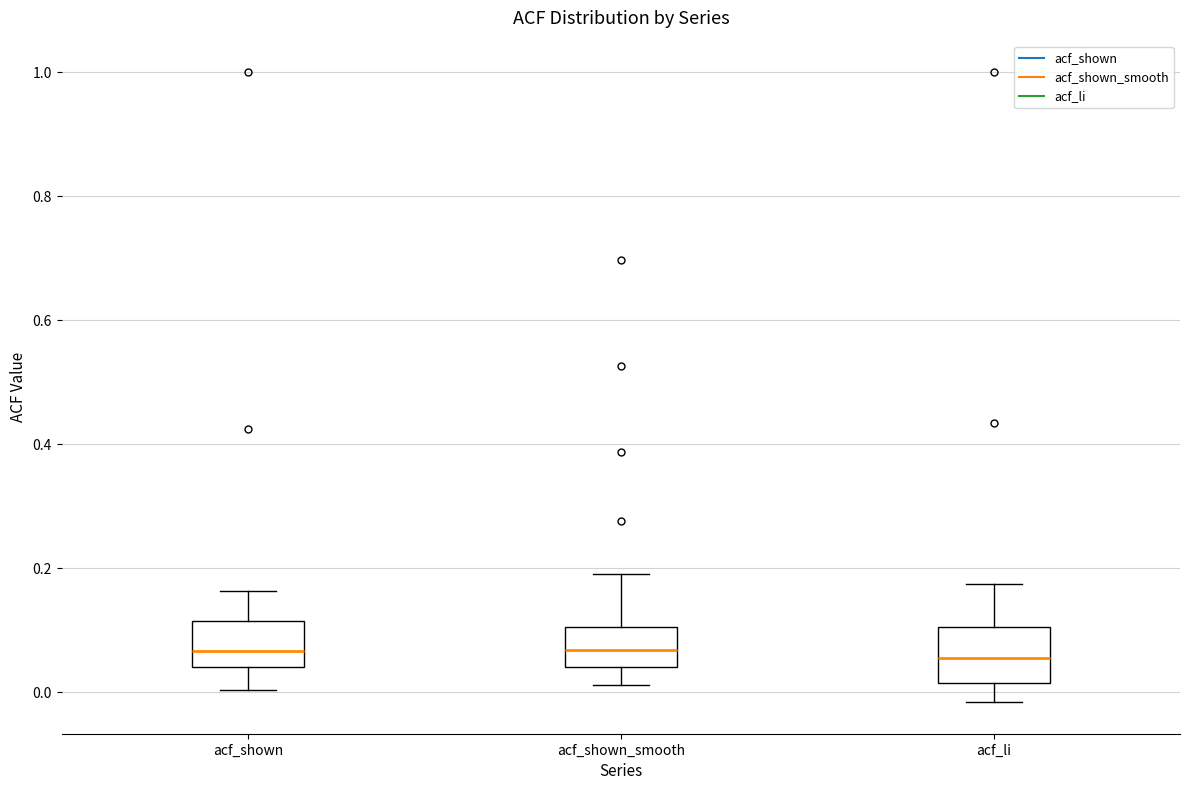

Reading left to right, transcribe this box plot: for each box, give where its median line is, the range the box spans, and where its two whiskers end, as read against the y-axis. The values are not printed on the chart, so give them approximately, as read against the axis.

acf_shown: median 0.06, box 0.04 to 0.12, whiskers 0.00 to 0.16
acf_shown_smooth: median 0.06, box 0.04 to 0.10, whiskers 0.02 to 0.20
acf_li: median 0.06, box 0.02 to 0.10, whiskers -0.02 to 0.18